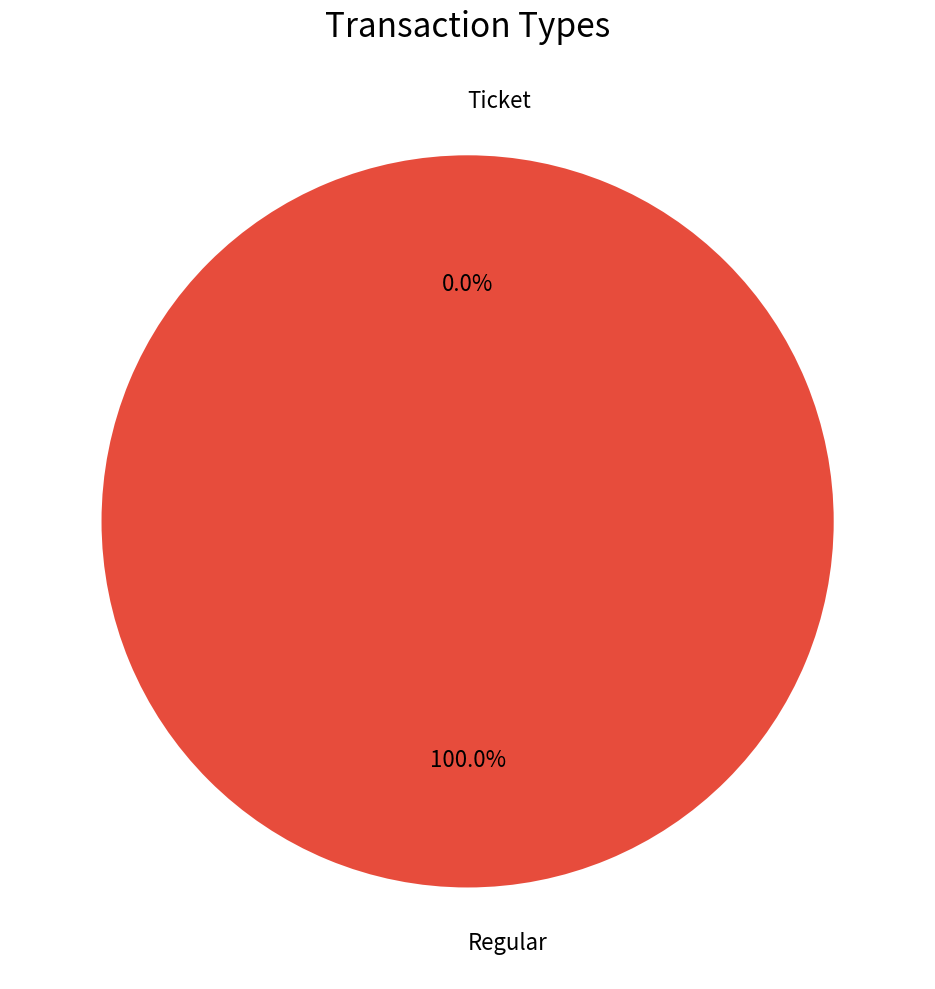

Is it true that Regular is 100% of the pie?

True